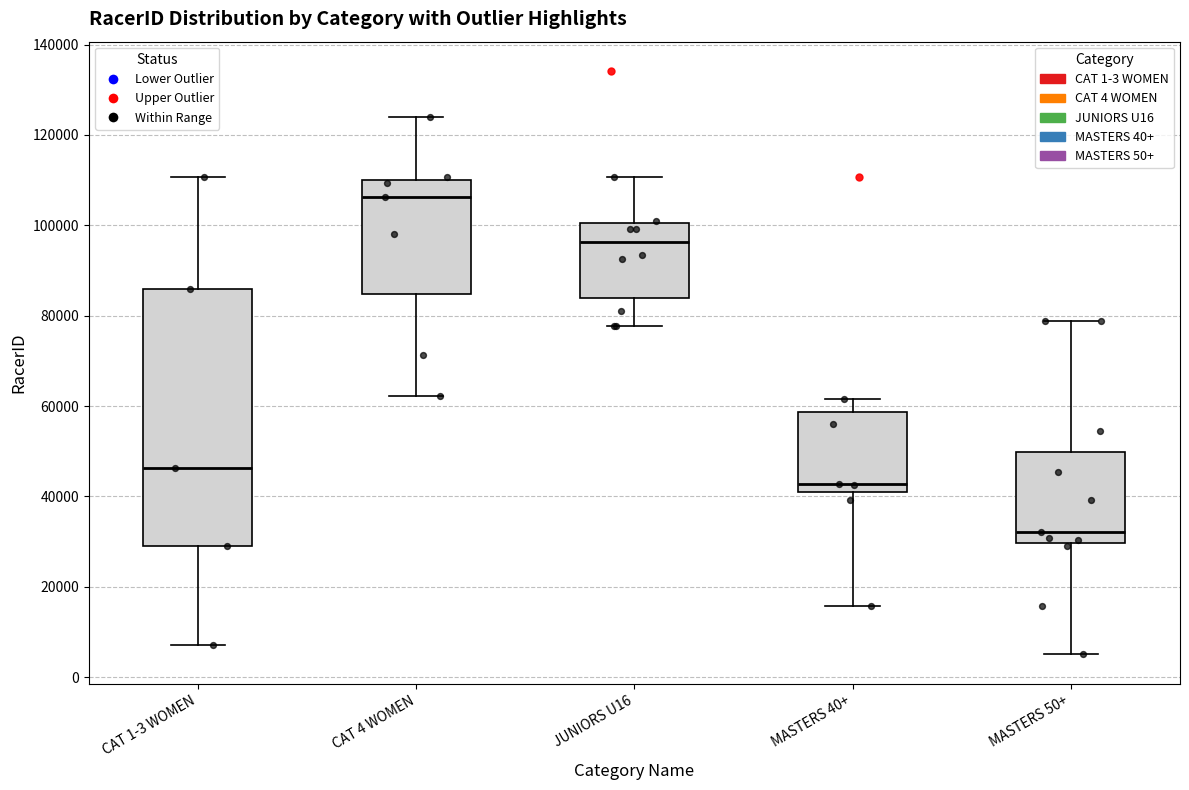

Reading left to right, read every box against the y-axis: the position of its median line, the range the box covers, and the ends of its whiskers. The values are not printed on the chart, so give them approximately, as read against the axis.

CAT 1-3 WOMEN: median 46000, box 30000 to 86000, whiskers 8000 to 110000
CAT 4 WOMEN: median 106000, box 84000 to 110000, whiskers 62000 to 124000
JUNIORS U16: median 96000, box 84000 to 100000, whiskers 78000 to 110000
MASTERS 40+: median 42000, box 40000 to 58000, whiskers 16000 to 62000
MASTERS 50+: median 32000, box 30000 to 50000, whiskers 4000 to 78000